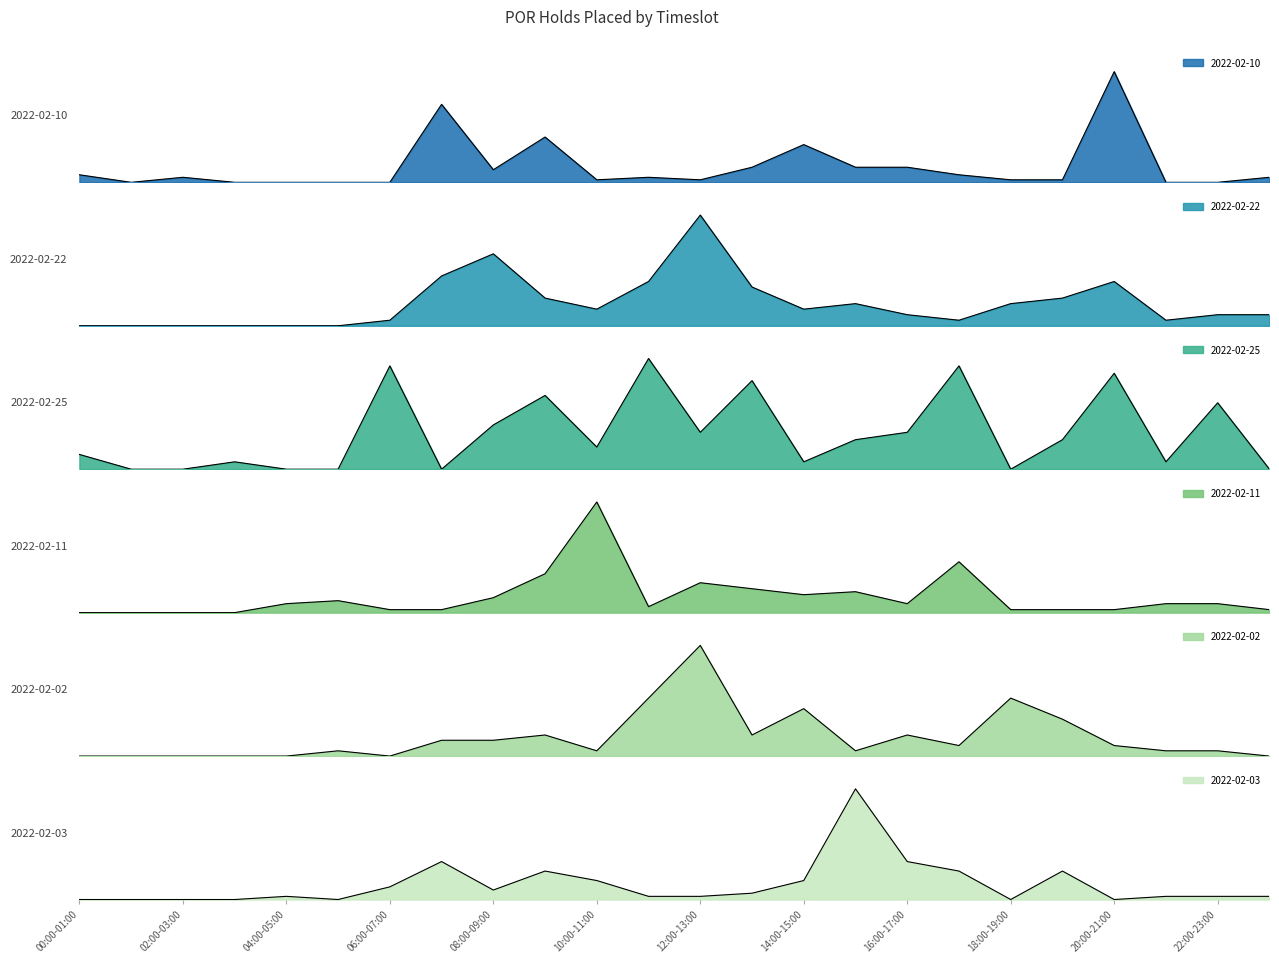

Which series has the largest range (max minus min)?

2022-02-10